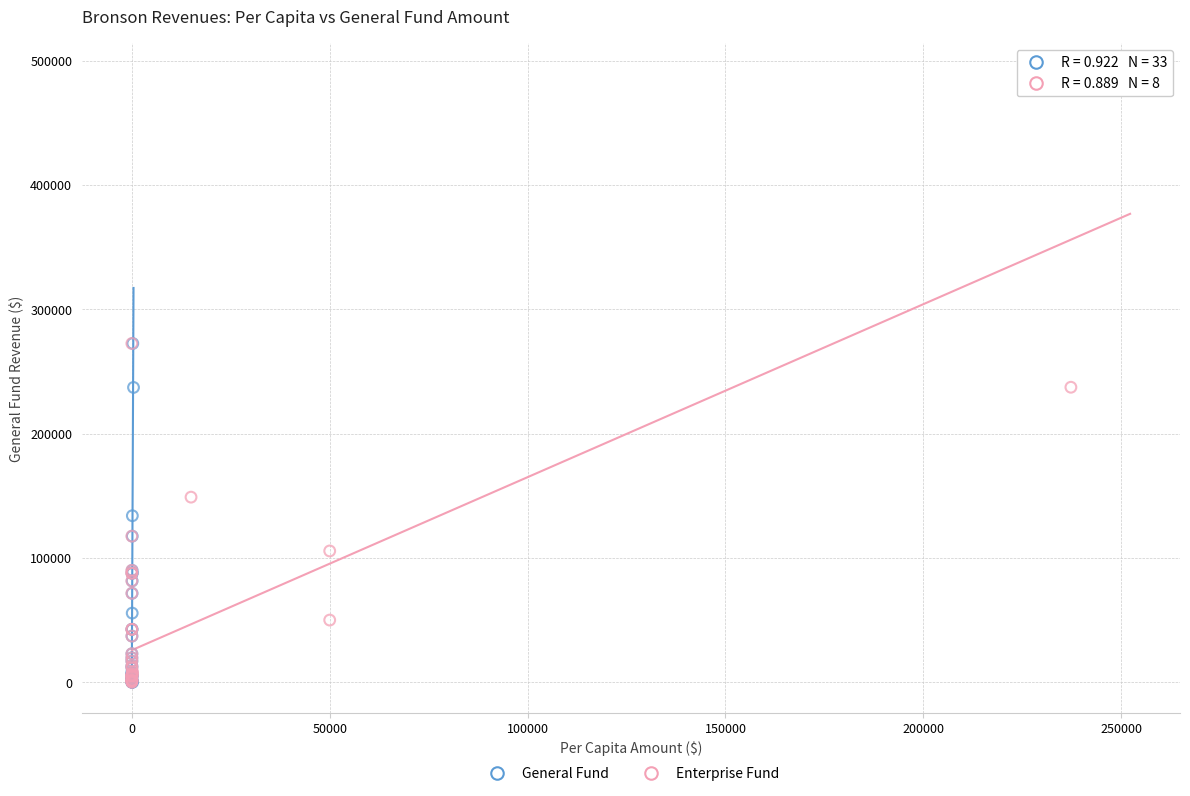

Which series has the widest spread of Y values?

Enterprise Fund